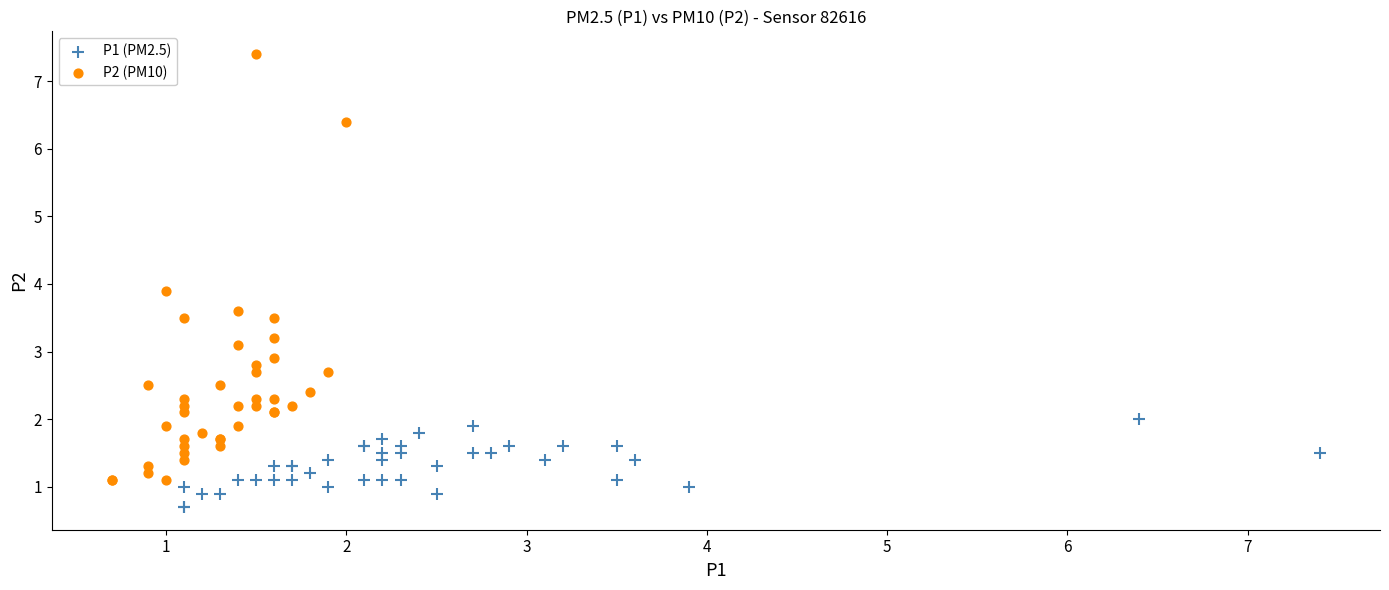

Which series reaches the maximum Y coordinate?

P2 (PM10)